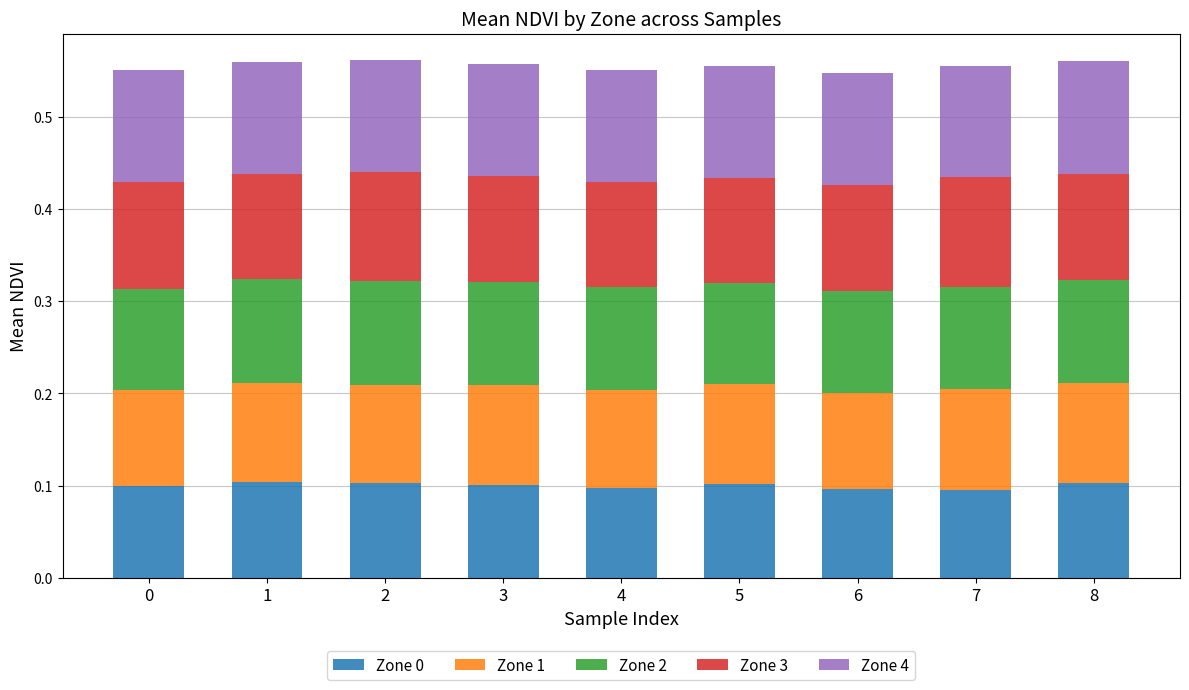

What are all the series names shown in the legend?

Zone 0, Zone 1, Zone 2, Zone 3, Zone 4